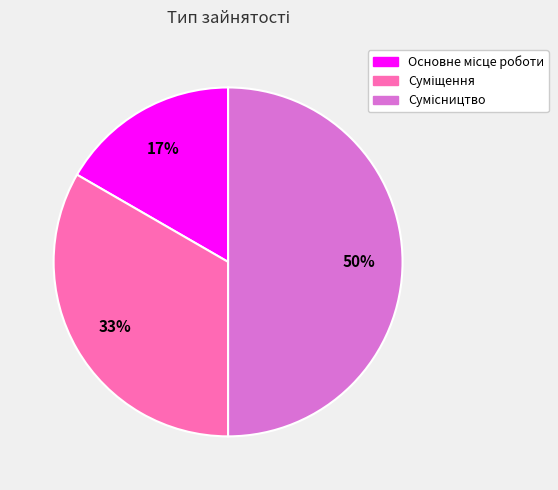

Count the number of slices in the pie.

3